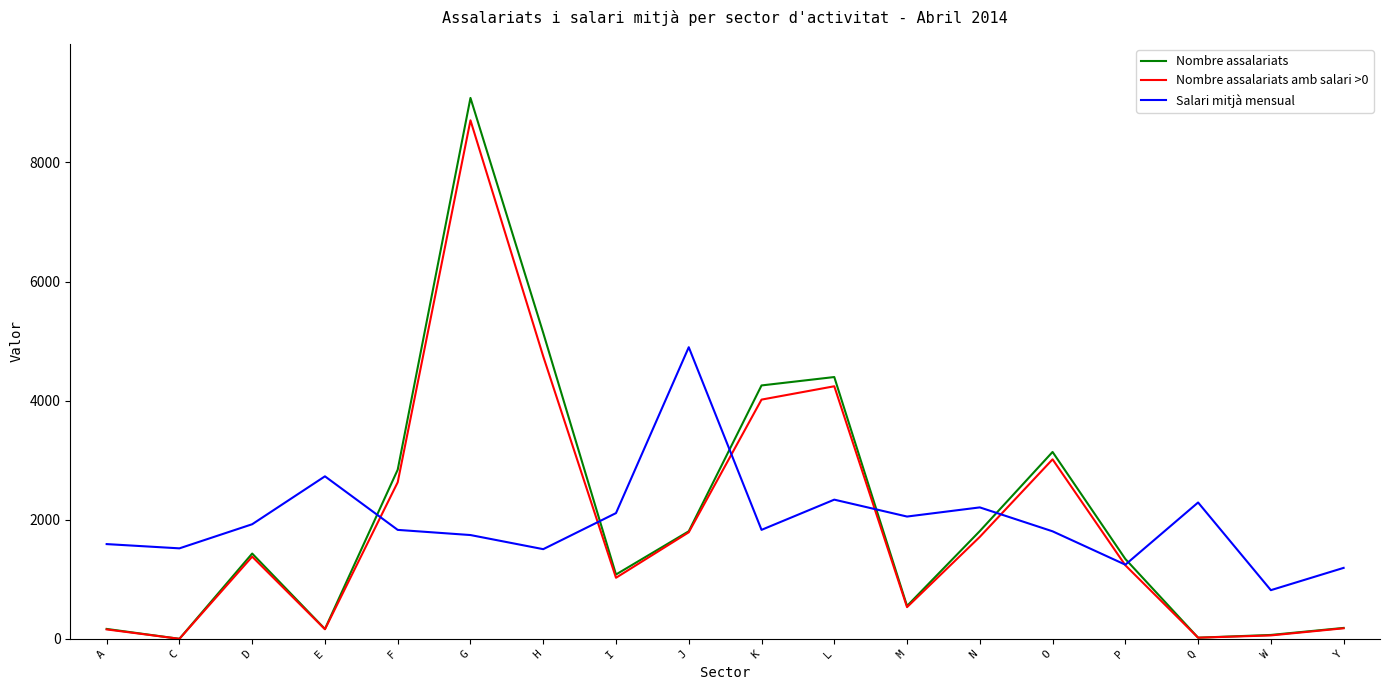

At how many categories does at least one series exceed 7964?

1